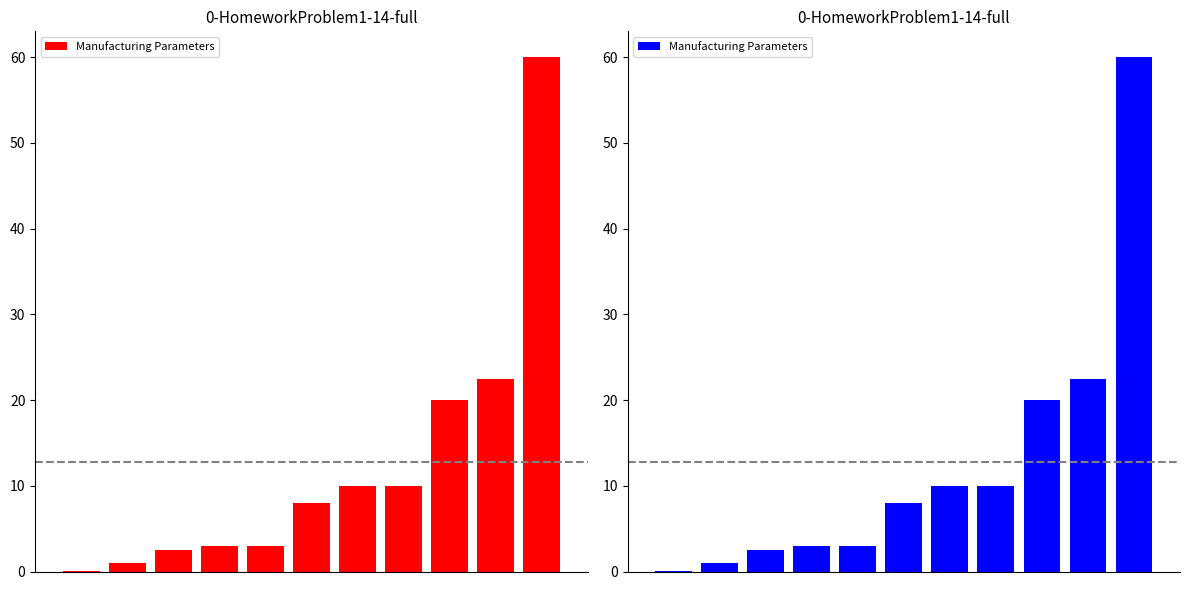

The value at 7 is 16.3. True or false?

False